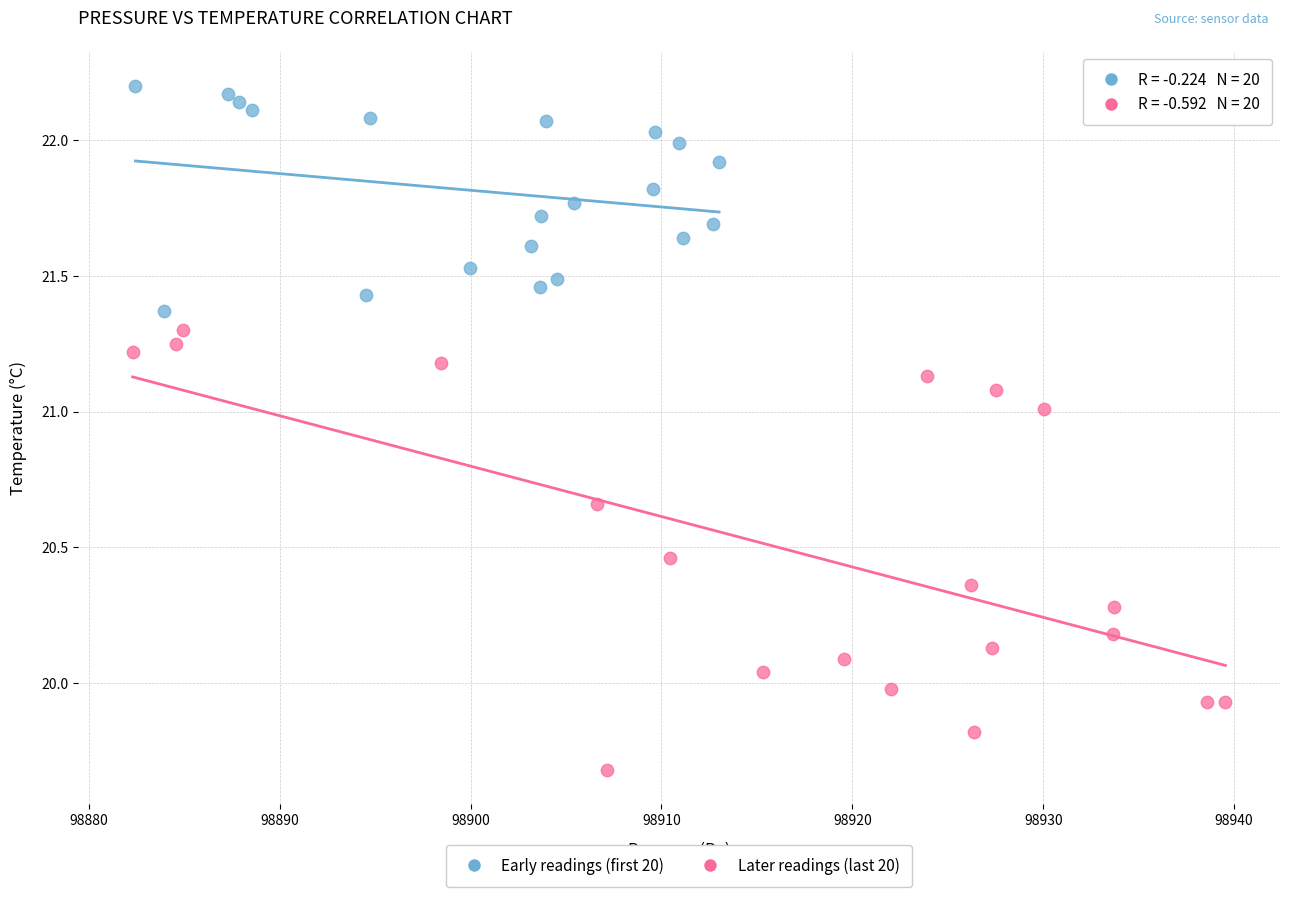

What are all the series names shown in the legend?

Early readings (first 20), Later readings (last 20)